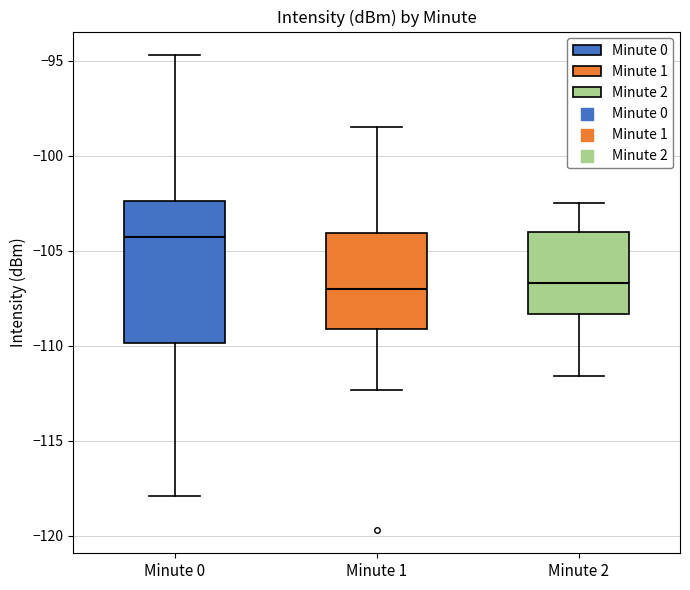

Reading left to right, transcribe this box plot: for each box, give where its median line is, the range the box spans, and where its two whiskers end, as read against the y-axis. The values are not printed on the chart, so give them approximately, as read against the axis.

Minute 0: median -104.5, box -110.0 to -102.5, whiskers -118.0 to -94.5
Minute 1: median -107.0, box -109.0 to -104.0, whiskers -112.5 to -98.5
Minute 2: median -106.5, box -108.5 to -104.0, whiskers -111.5 to -102.5